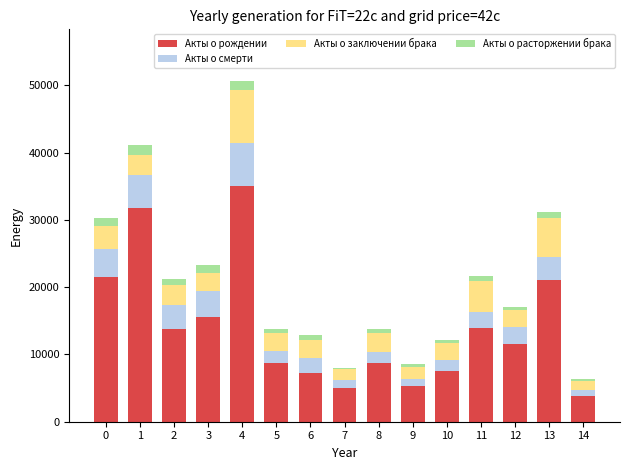

What is the difference between the maximum and minimum values in the Акты о рождении series?

31181